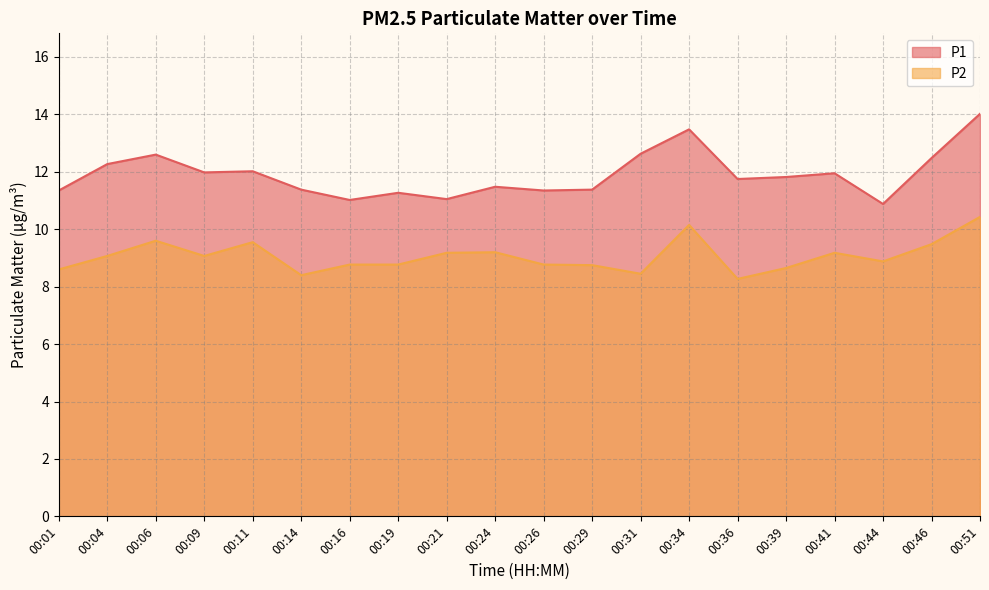

Reading left to right, extract all data points from this chart.

P1: 11.3	12.3	12.6	12.0	12.0	11.4	11.0	11.3	11.1	11.5	11.3	11.4	12.6	13.5	11.8	11.8	11.9	10.9	12.5	14.0
P2: 8.6	9.1	9.6	9.1	9.6	8.4	8.8	8.8	9.2	9.2	8.8	8.8	8.4	10.2	8.3	8.7	9.2	8.9	9.5	10.4